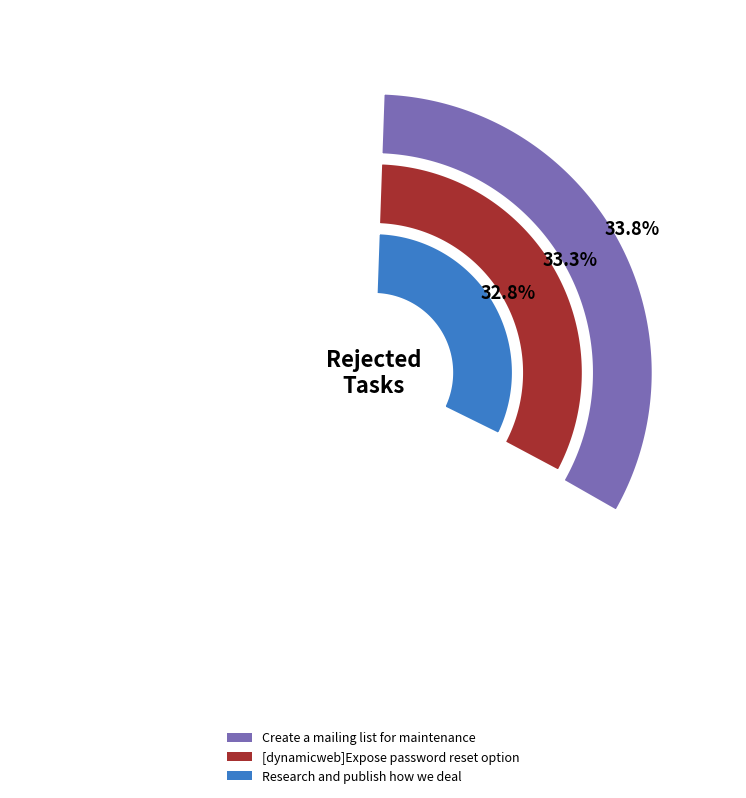

True or false: Research and publish how we deal accounts for 33% of the total.

True